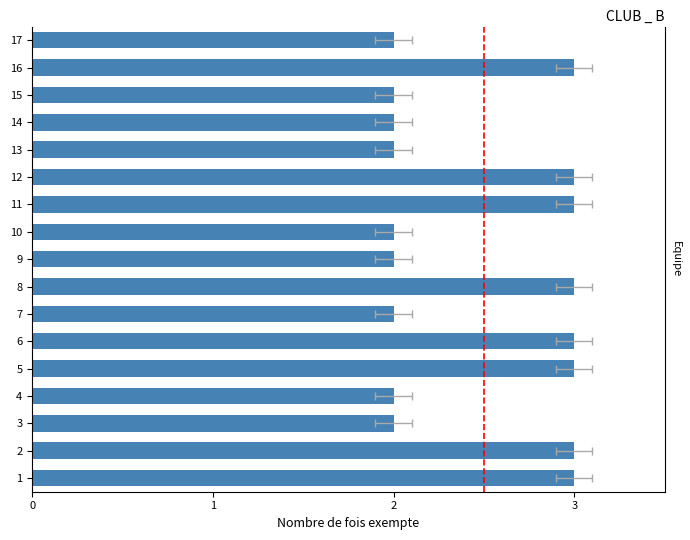

How many series are shown in this chart?

1